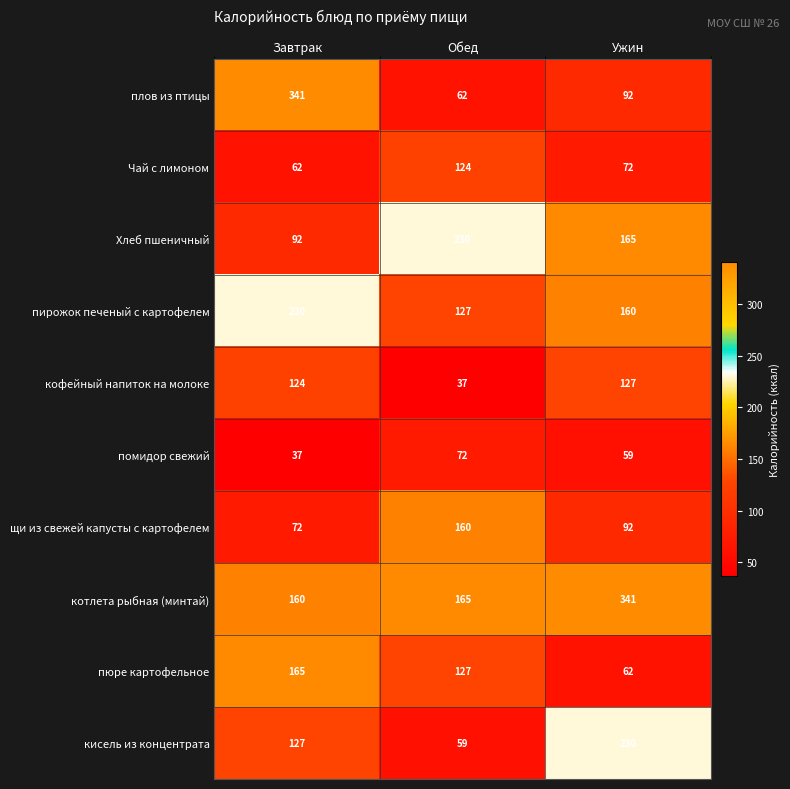

What is the minimum value for котлета рыбная (минтай)?

160